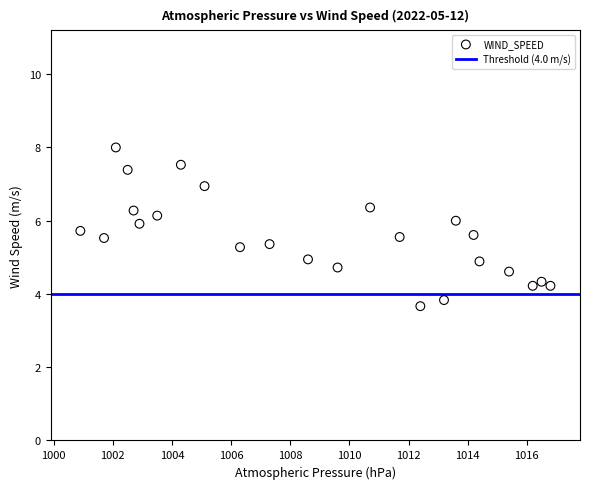

What is the range of X values (max minus min)?

15.9